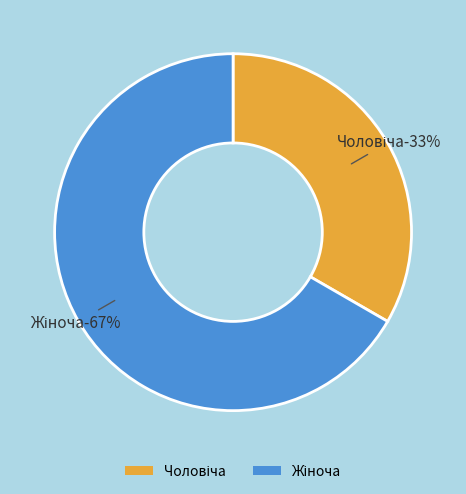

Does Чоловіча account for over 50% of the chart?

No